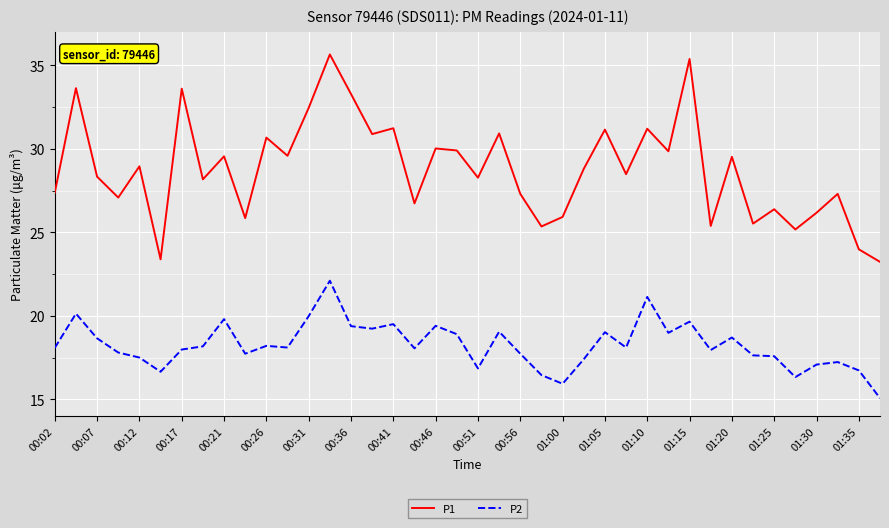

Rank the series by their maximum value, from highest to lowest.

P1, P2